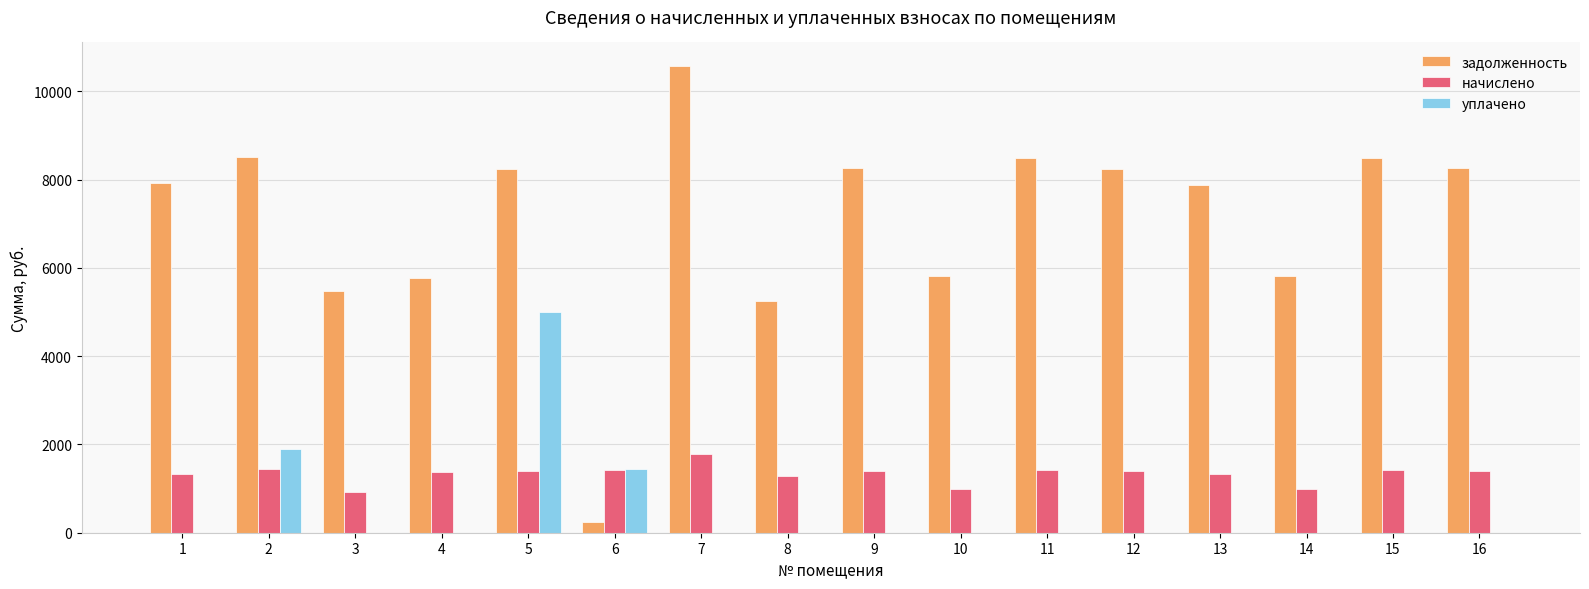

How many groups of bars are there?

16